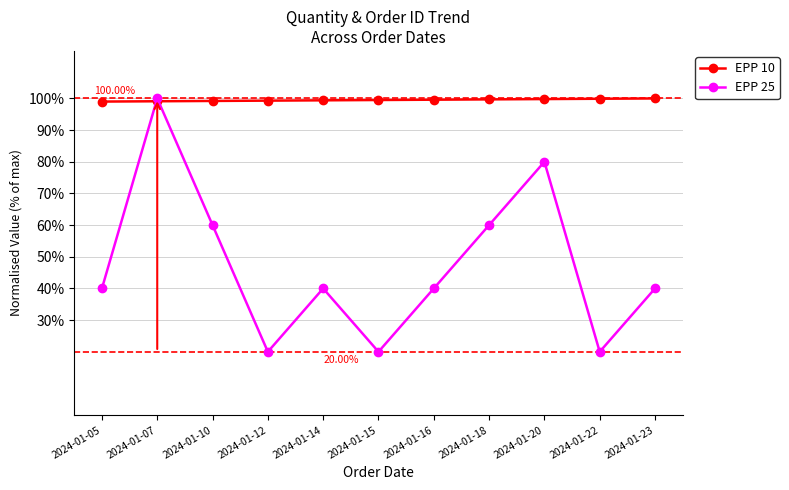

Between which two adjacent categories do EPP 25 and EPP 10 first intersect?

2024-01-05 and 2024-01-07